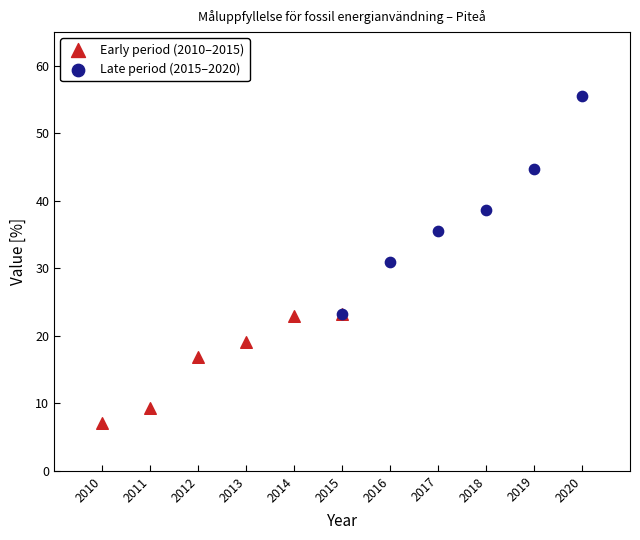

Which series contains the lowest Y value?

Early period (2010–2015)